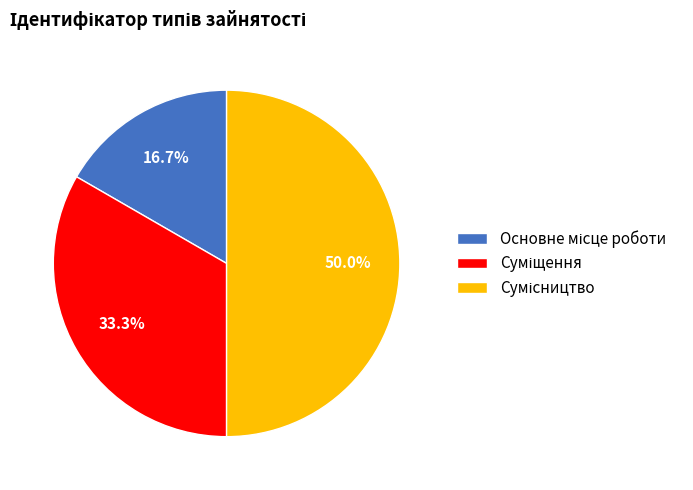

How many slices are in this pie chart?

3